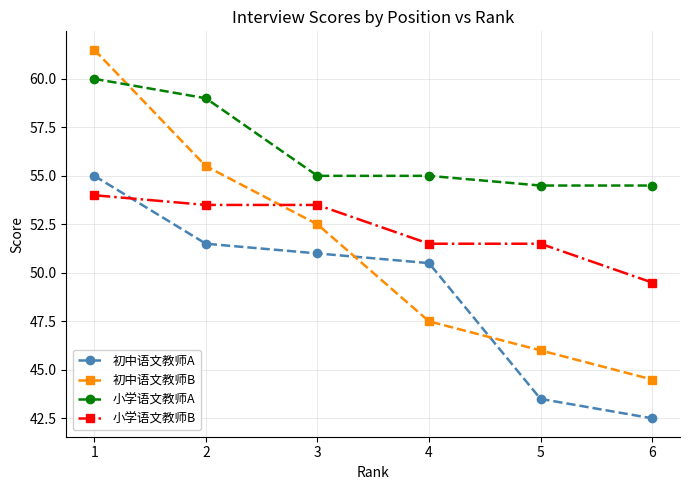

Between 3 and 6, which series saw the biggest shift?

初中语文教师A